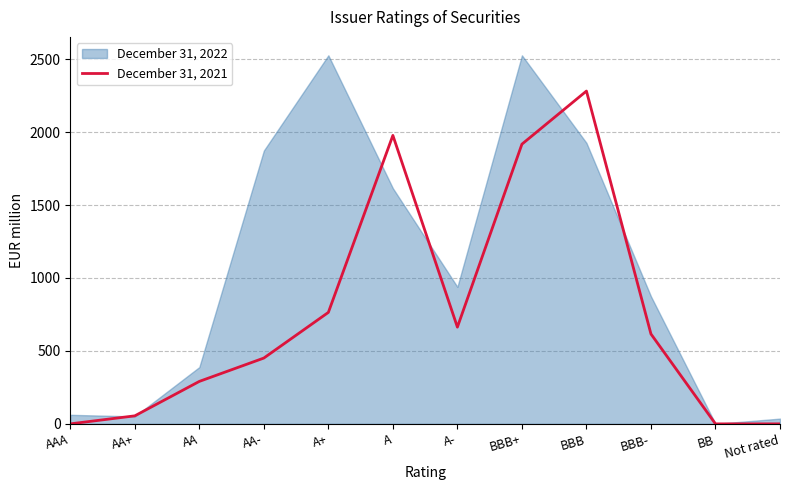

What is the difference between the highest and lowest values at AA-?

1422